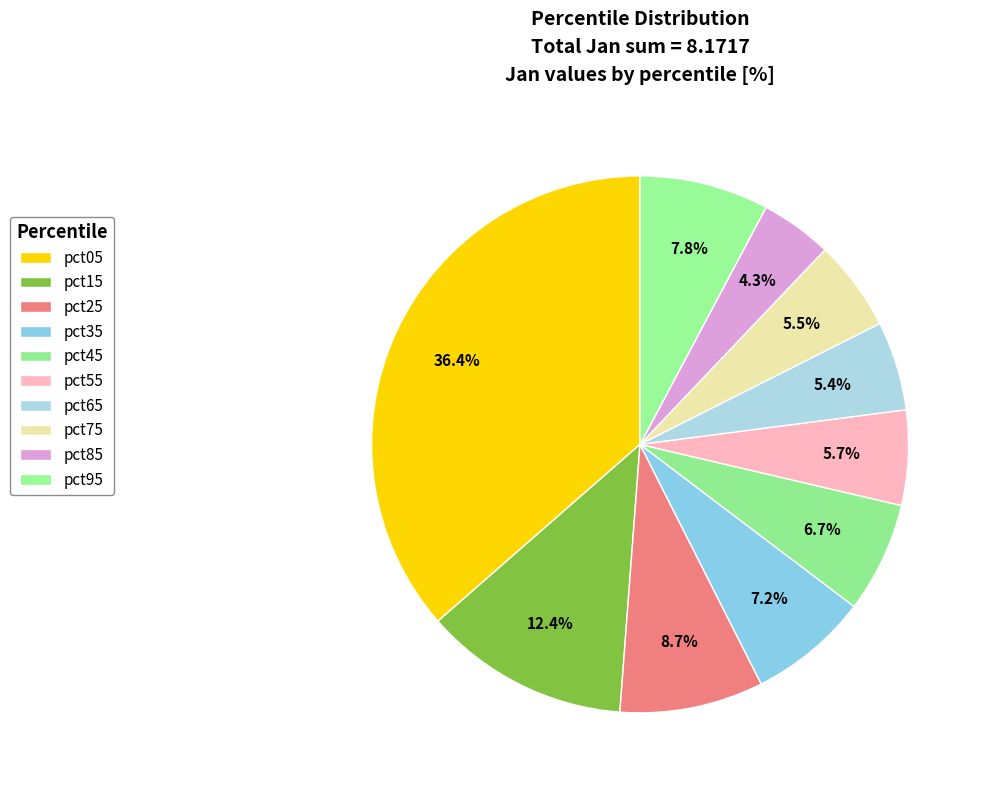

The pct75 slice represents 1% of the pie. True or false?

False